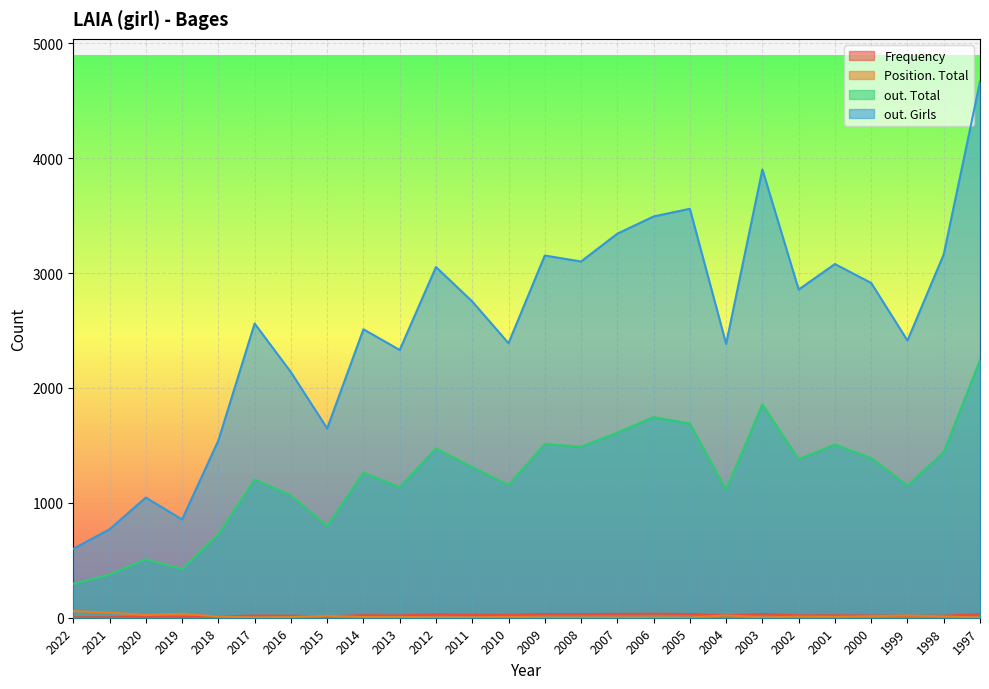

What is the average value of the Frequency series?

21